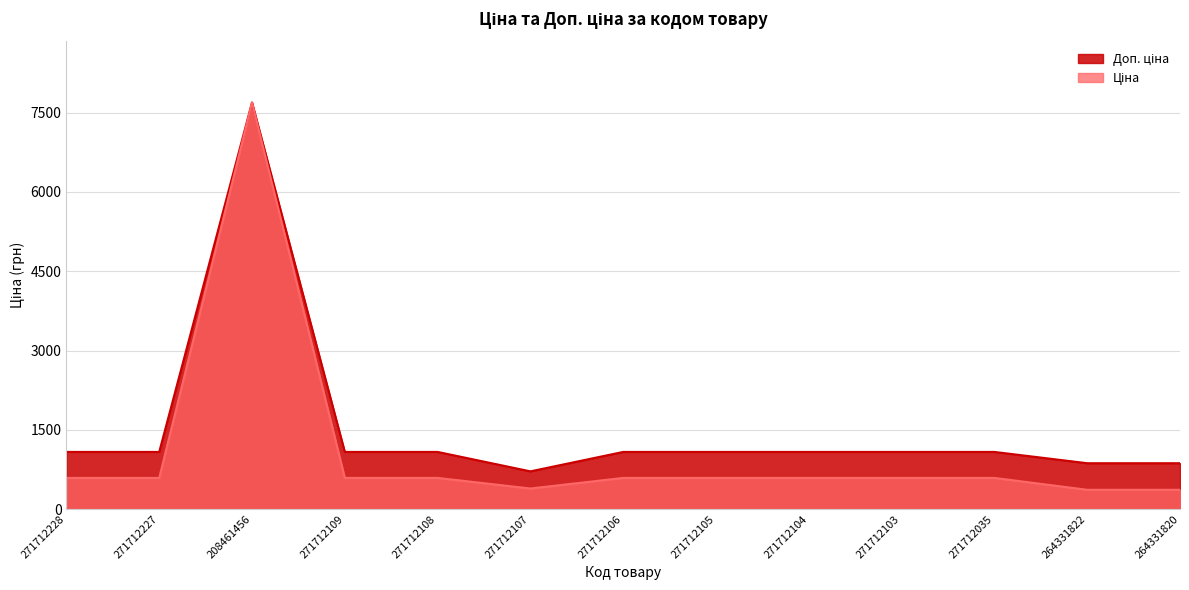

Between 271712105 and 271712107, which is larger?

271712105